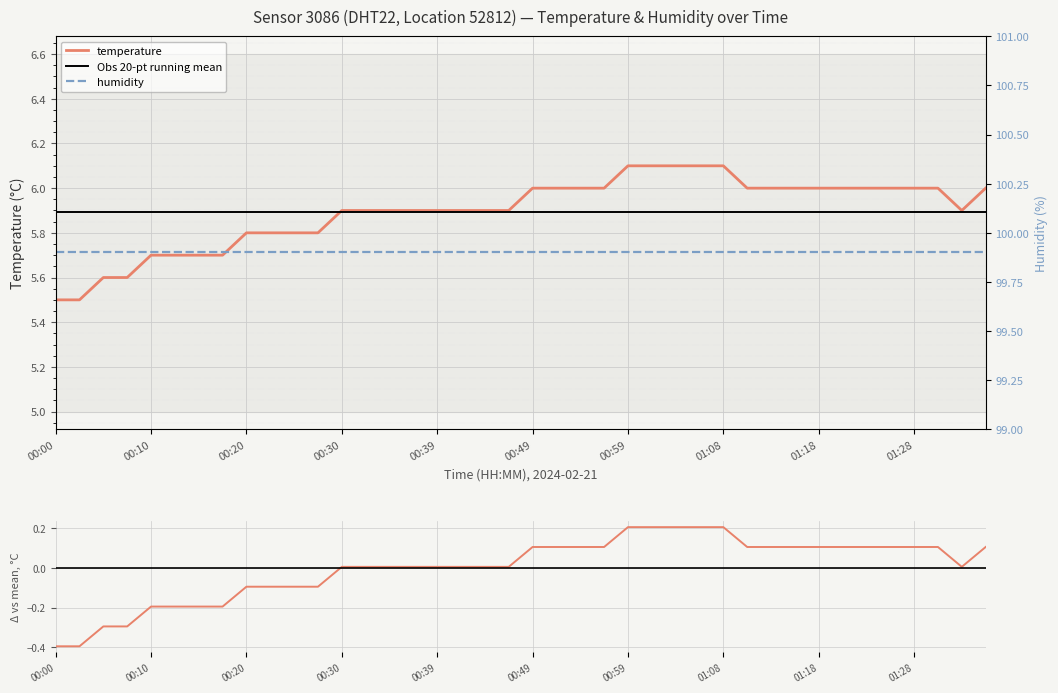

What is the minimum value shown in the chart?

-0.4